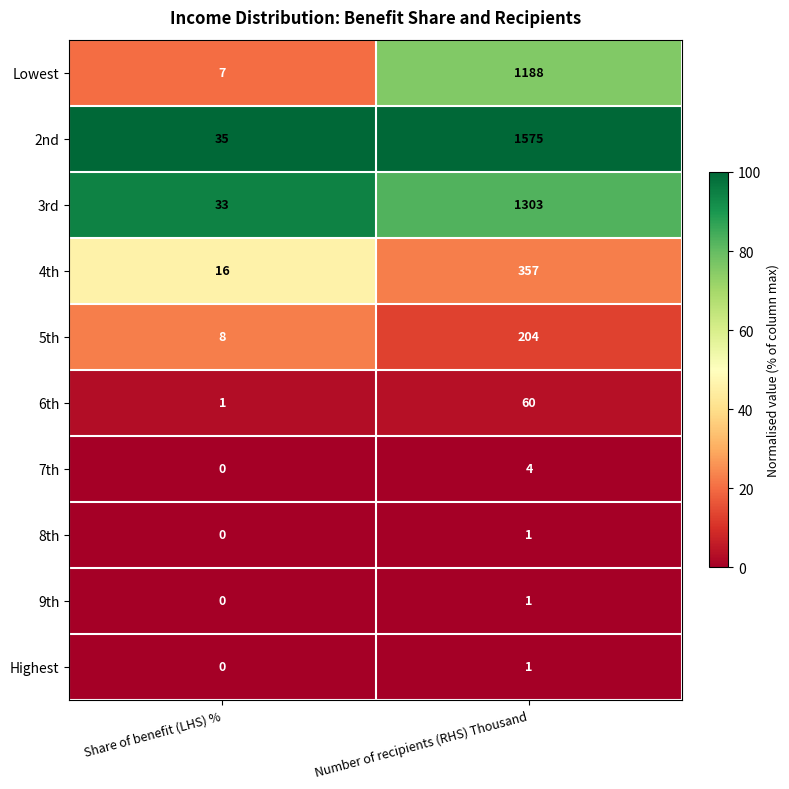

Read the 2nd value at Number of recipients (RHS) Thousand, to the nearest 10.

1580